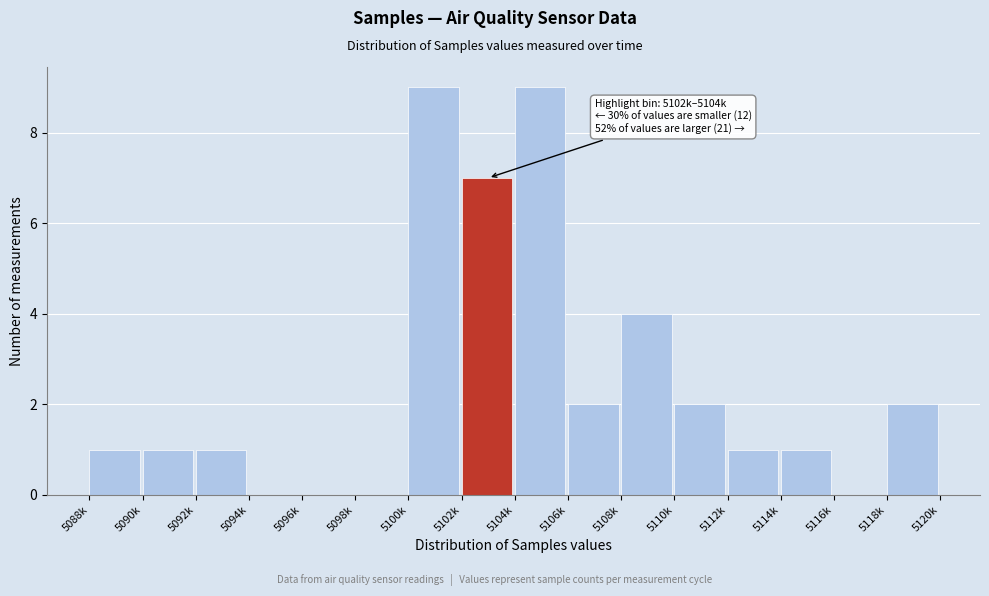

Reading left to right, transcribe all the data shown in this chart.

5088k=1	5090k=1	5092k=1	5094k=0	5096k=0	5098k=0	5100k=9	5102k=7	5104k=9	5106k=2	5108k=4	5110k=2	5112k=1	5114k=1	5116k=0	5118k=2